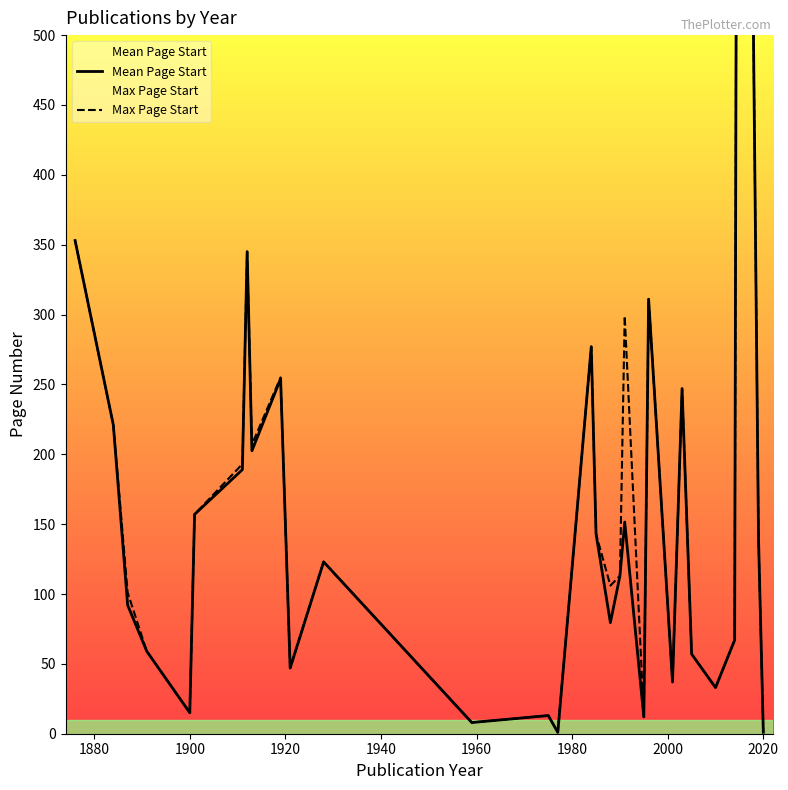

Rank the series by their maximum value, from lowest to highest.

Mean Page Start, Max Page Start